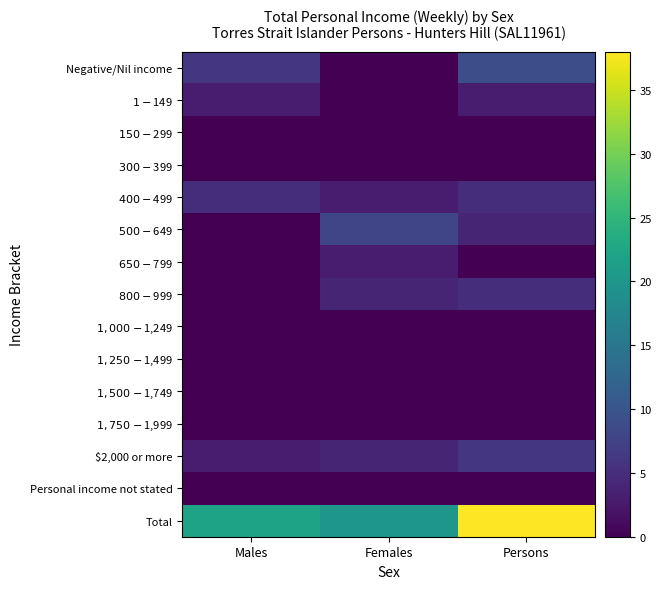

Count the number of categories in the chart.

3